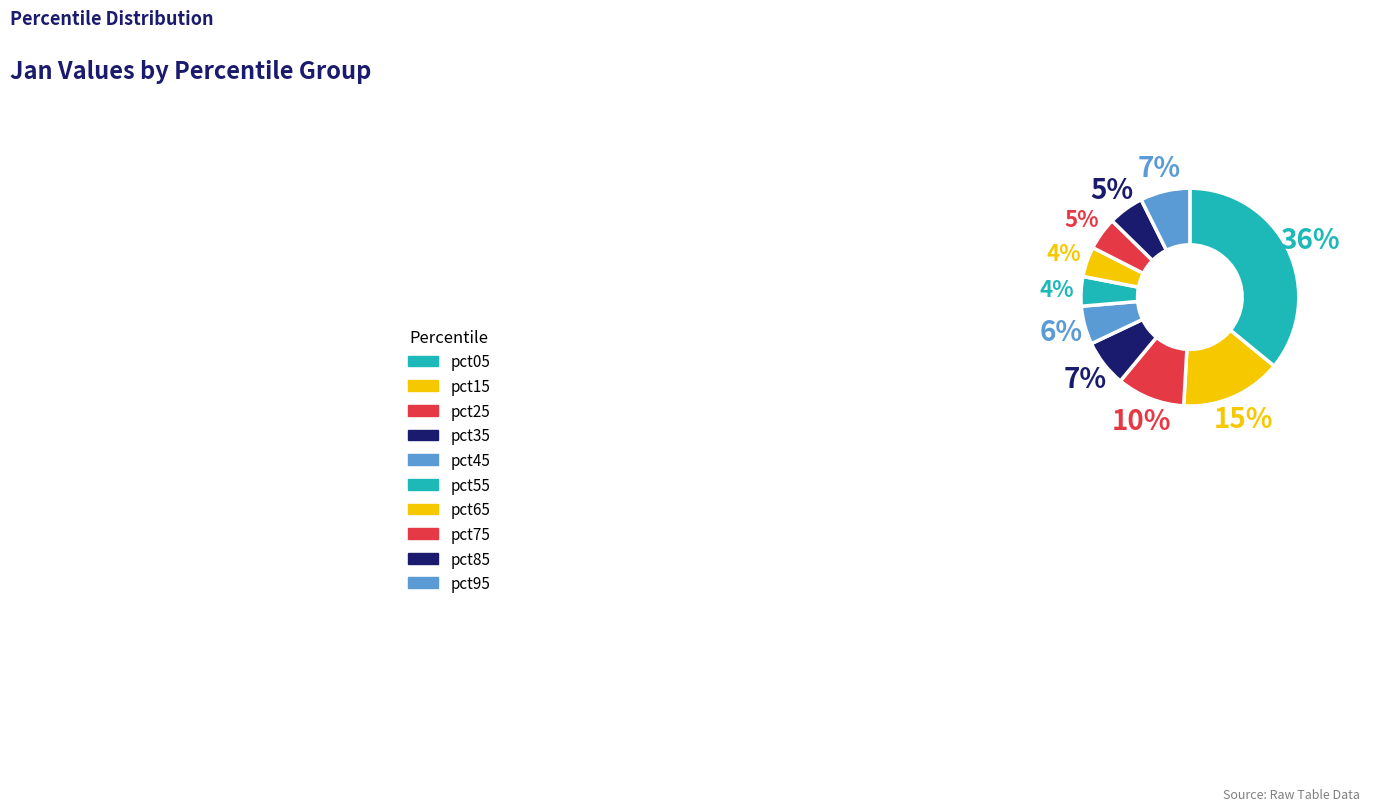

Combined, do pct15 and pct25 account for over 50%?

No